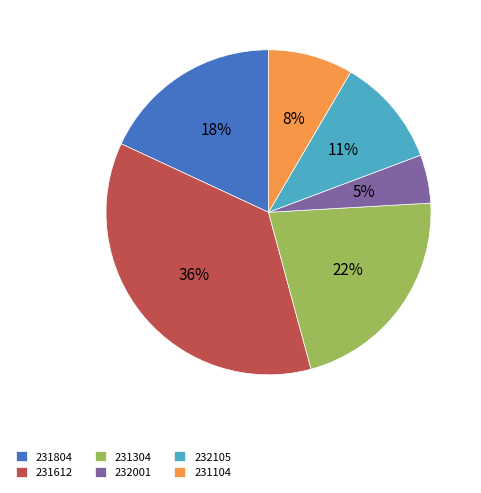

Is it true that 232105 is 11% of the pie?

True